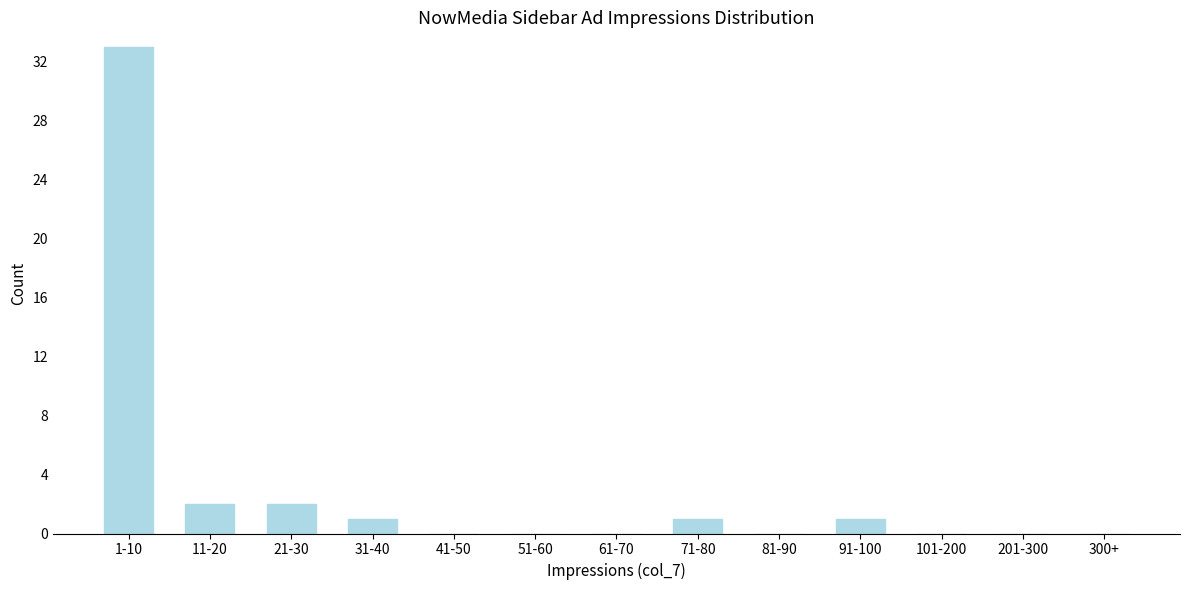

Reading left to right, what are all the values shown in this chart?

1-10=33	11-20=2	21-30=2	31-40=1	41-50=0	51-60=0	61-70=0	71-80=1	81-90=0	91-100=1	101-200=0	201-300=0	300+=0